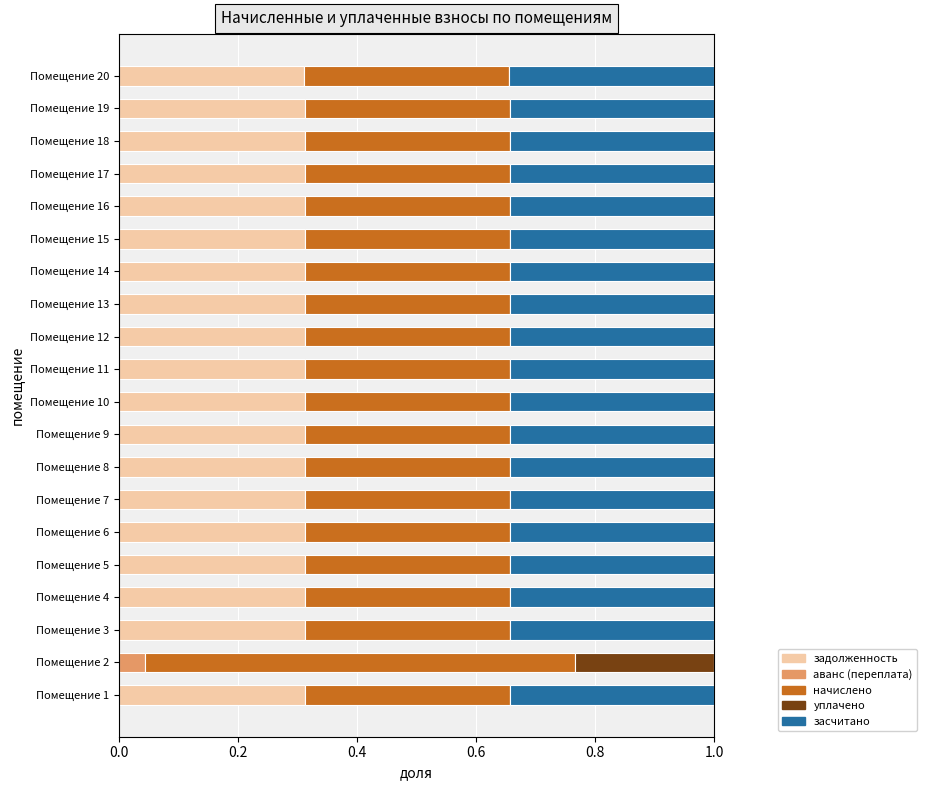

What is the total value across all series at Помещение 13?

1.0